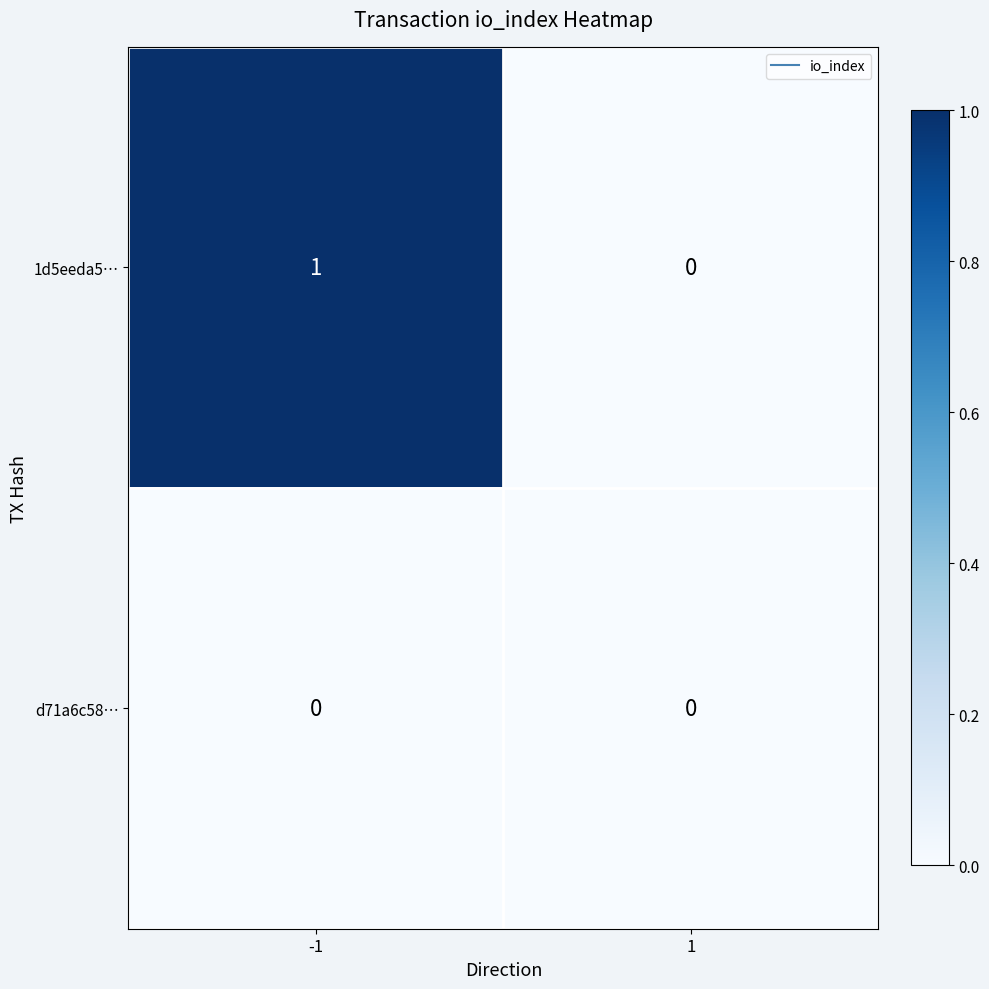

List the series in order of their overall mean, highest first.

1d5eeda5…, d71a6c58…